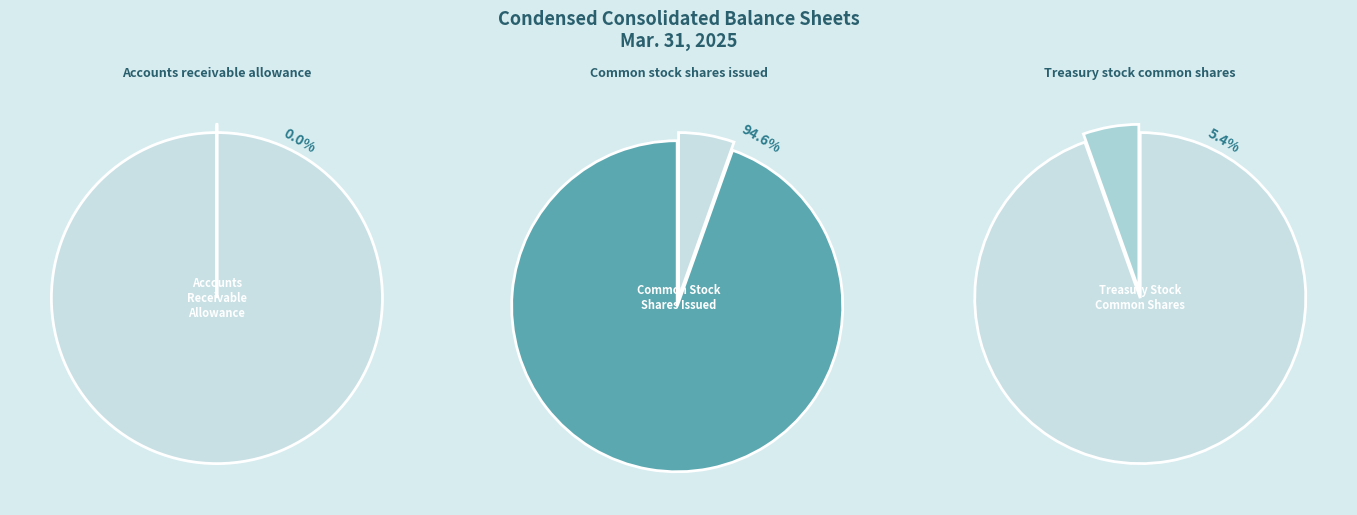

True or false: Common stock shares issued accounts for 99% of the total.

False